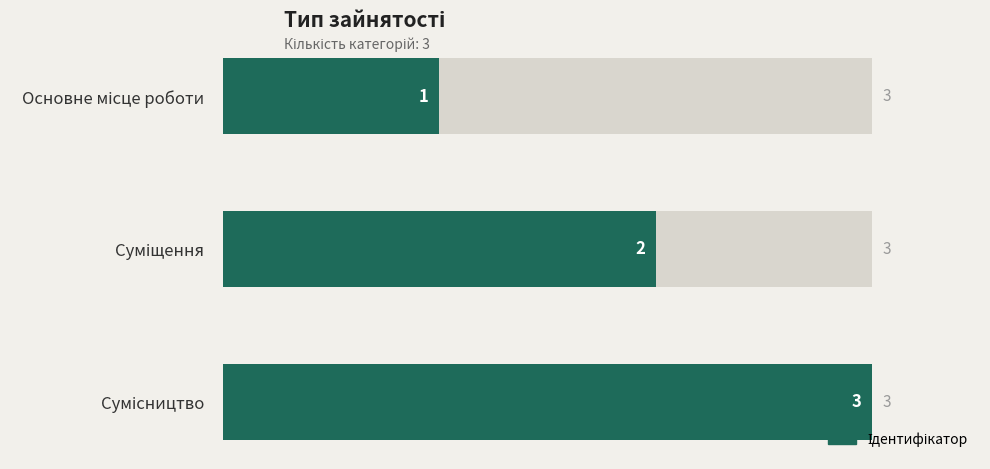

Is it true that the value at Основне місце роботи is 0?

False